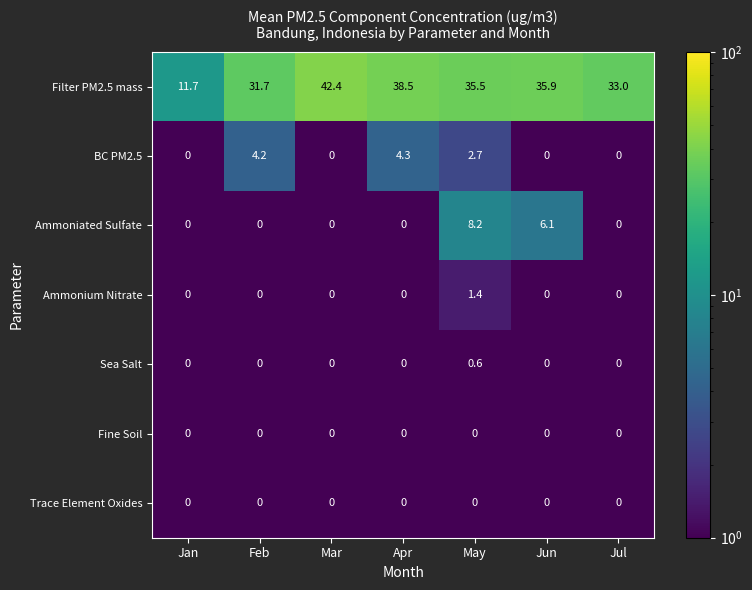

What value does the Filter PM2.5 mass series have at Mar?

42.4